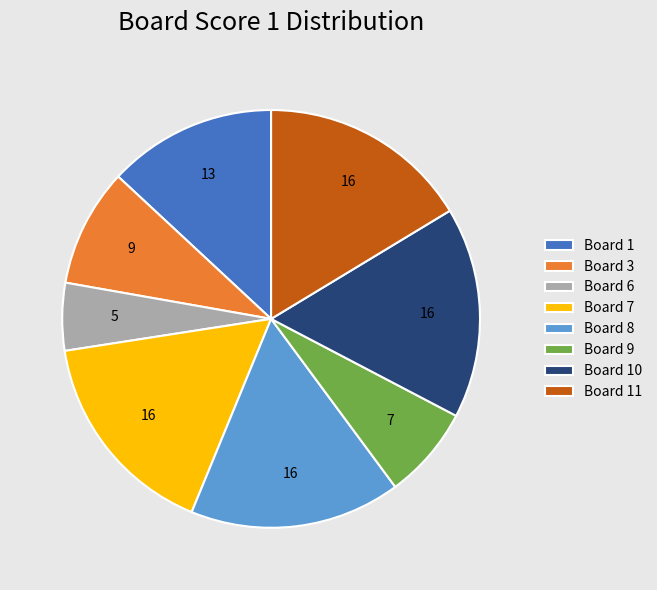

Which category has the smallest portion of the pie?

Board 6